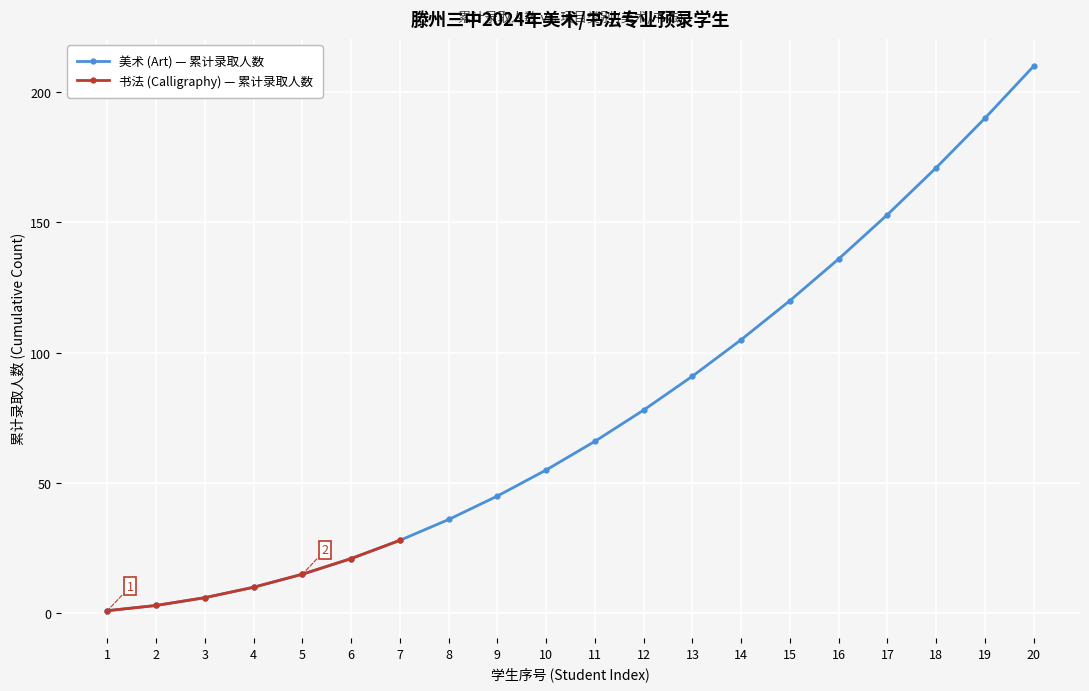

What is the highest value of the 书法 (Calligraphy) — 累计录取人数 series?

28